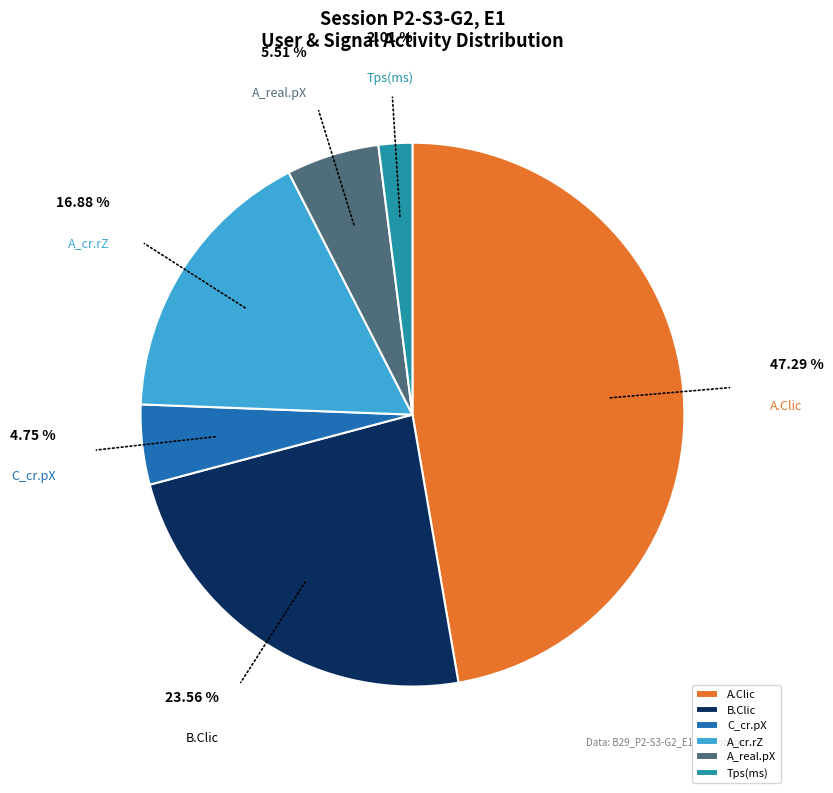

To the nearest percent, what is the average slice percentage?

17%